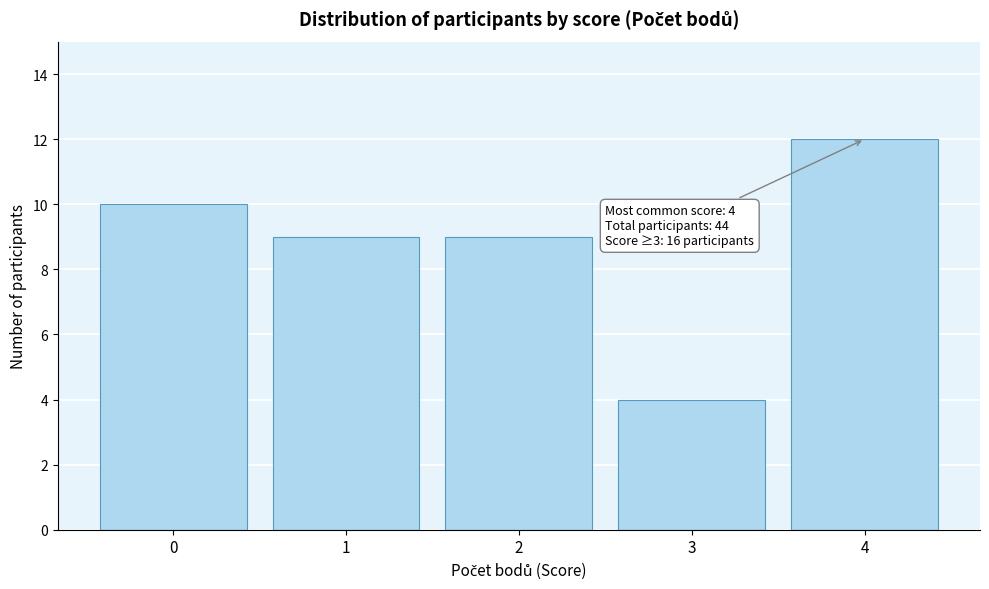

Reading left to right, what are all the values shown in this chart?

0=10	1=9	2=9	3=4	4=12